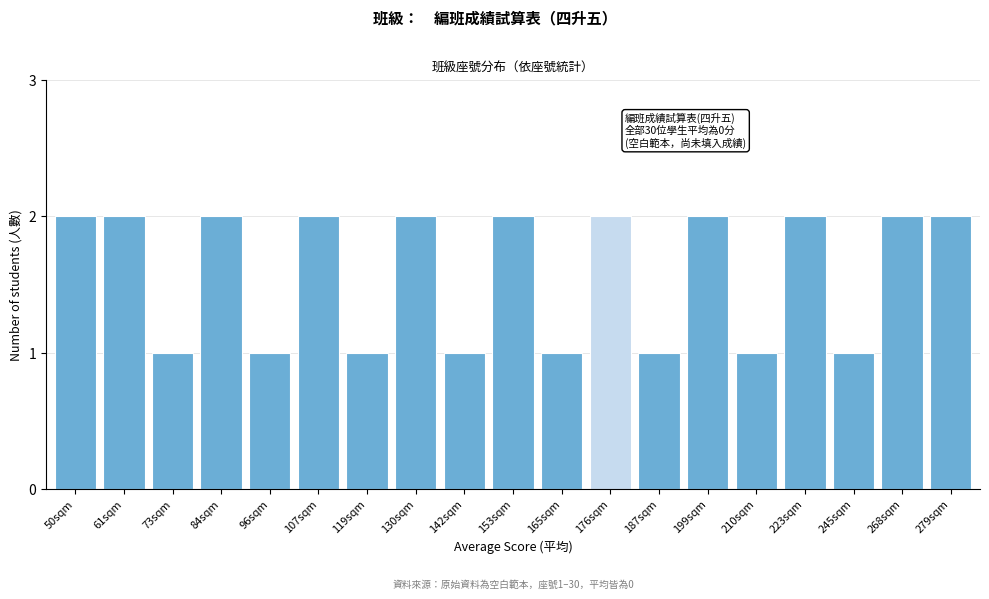

Reading left to right, what are all the values shown in this chart?

50sqm=2	61sqm=2	73sqm=1	84sqm=2	96sqm=1	107sqm=2	119sqm=1	130sqm=2	142sqm=1	153sqm=2	165sqm=1	176sqm=2	187sqm=1	199sqm=2	210sqm=1	223sqm=2	245sqm=1	268sqm=2	279sqm=2